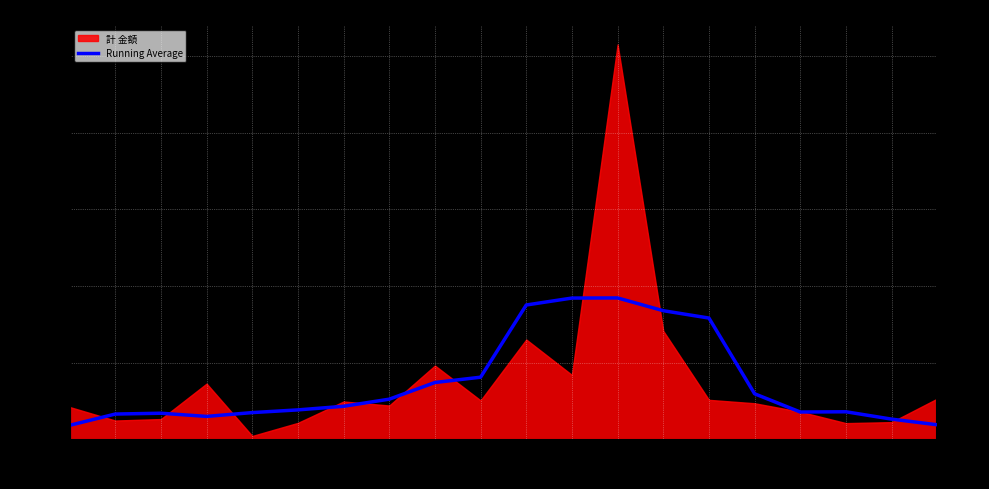

Where is the first local maximum?

岩手